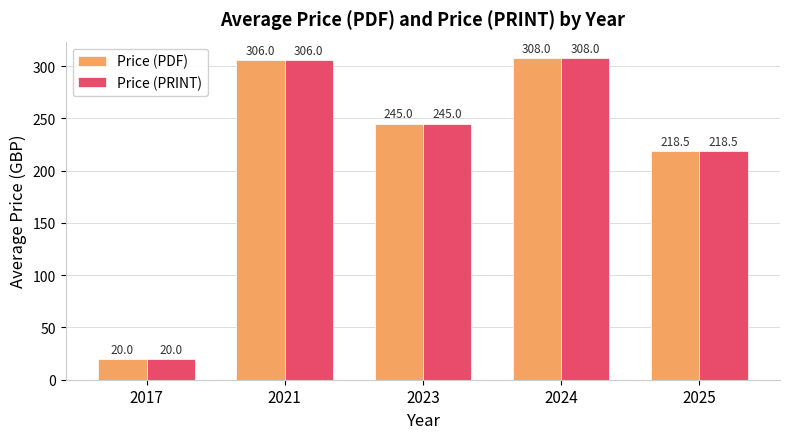

How many data points does each series have?

5